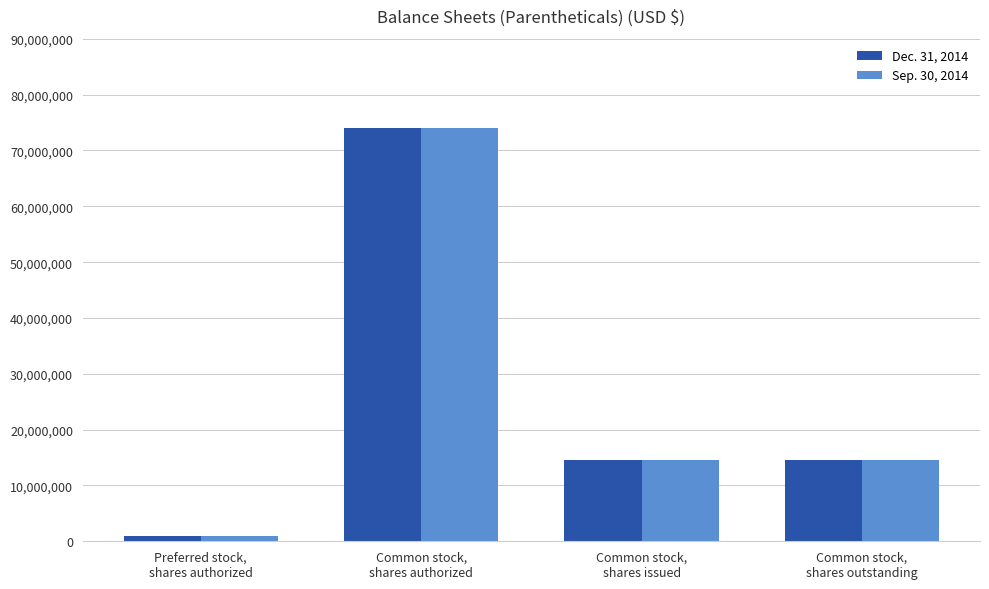

What is the label of the 2nd bar from the left?

Common stock,
shares authorized